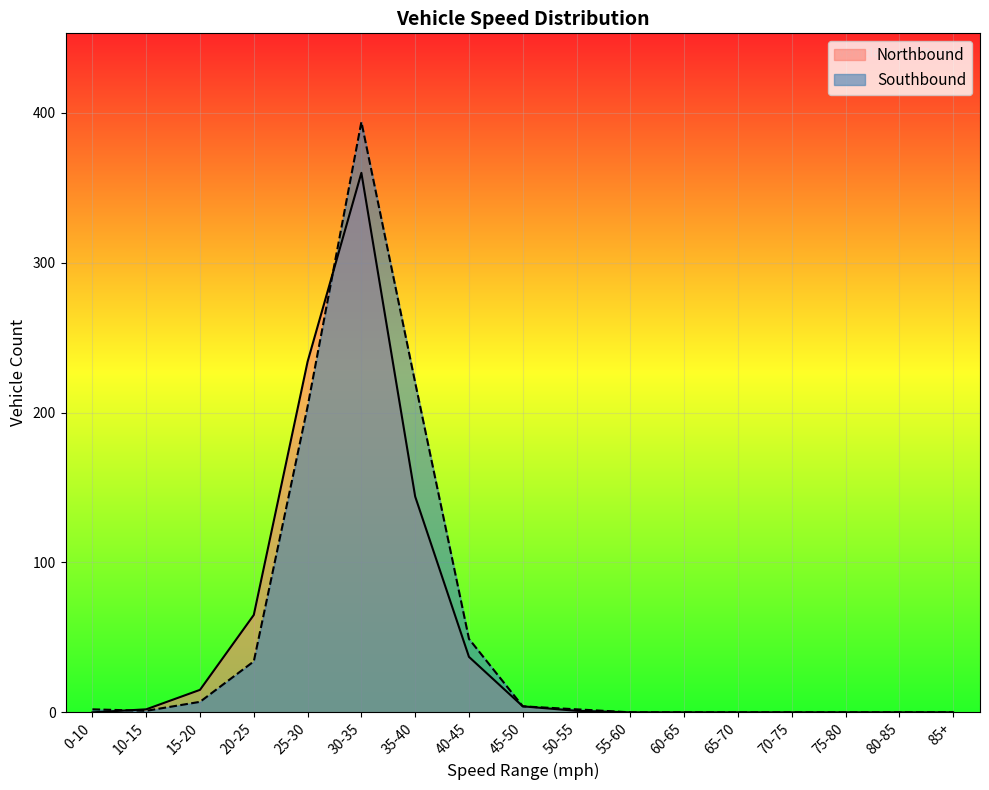

At 15-20, list the series in order from smallest to largest.

Southbound, Northbound